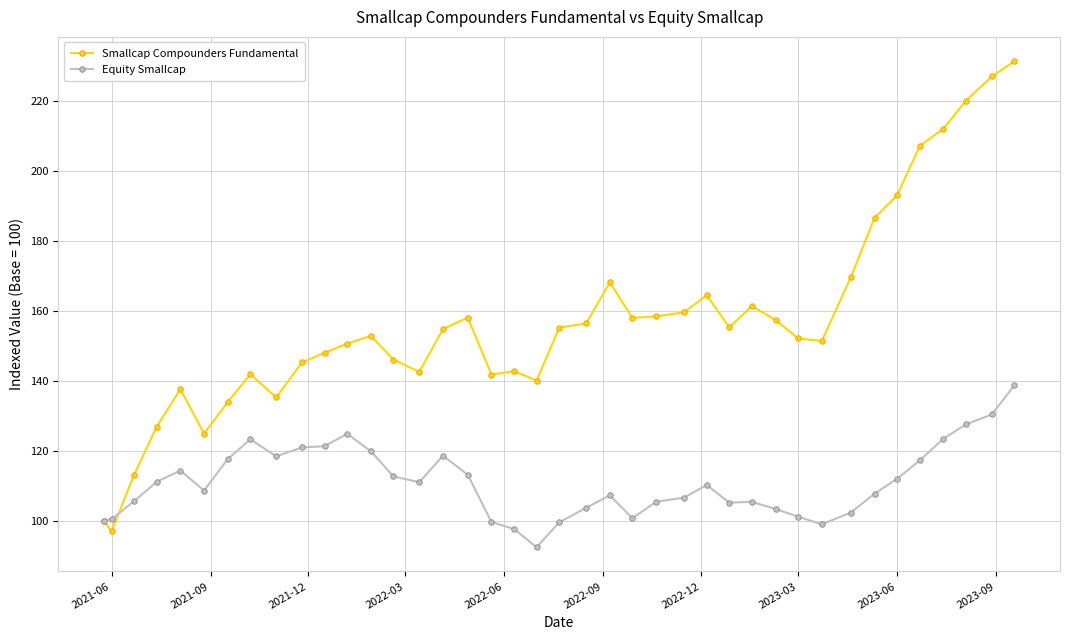

What is the value of the Smallcap Compounders Fundamental point at the 24th from the left?

158.0